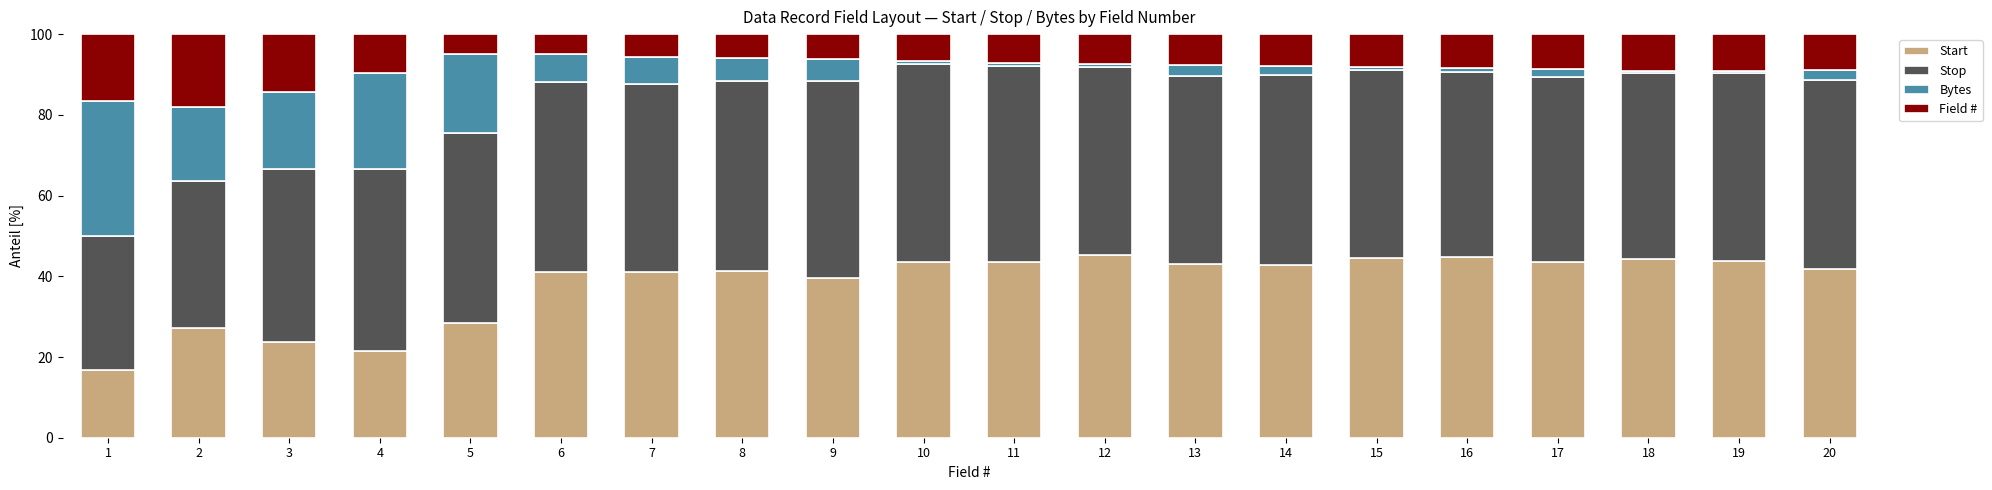

What is the highest value of the Start series?

45.3